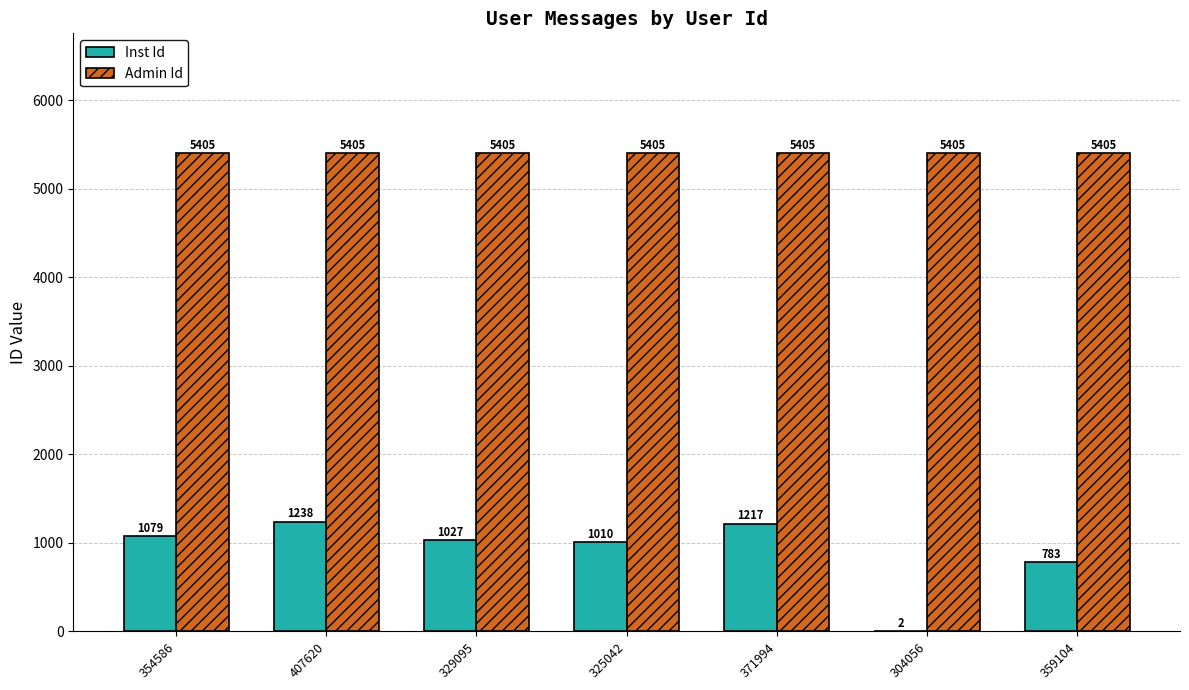

How many data points does each series have?

7